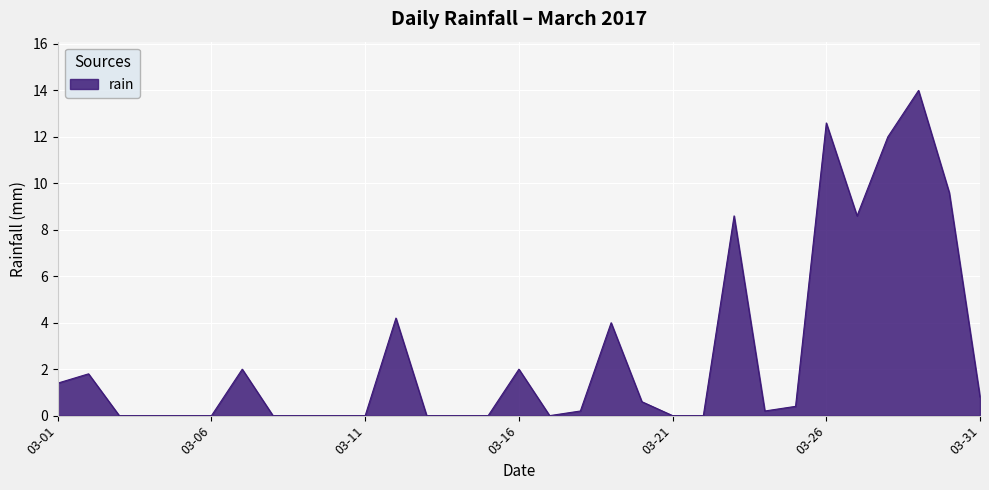

What is the difference between the maximum and minimum values?

14.0